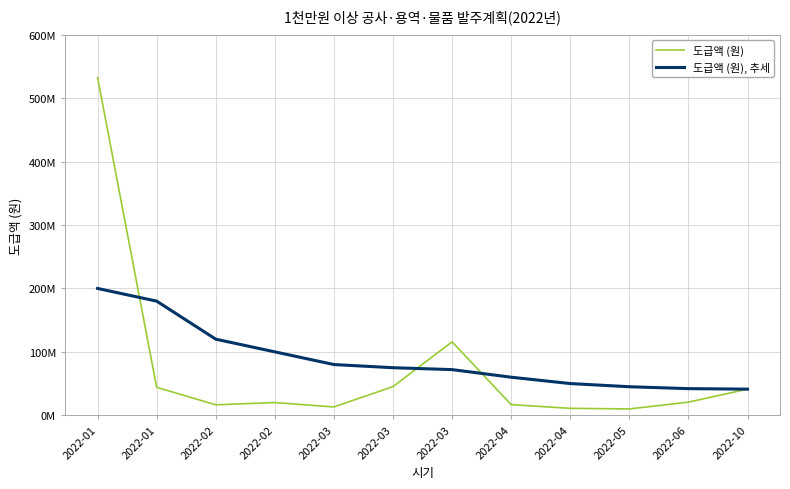

What is the spread (max minus min) of values at 2022-03?

66875000